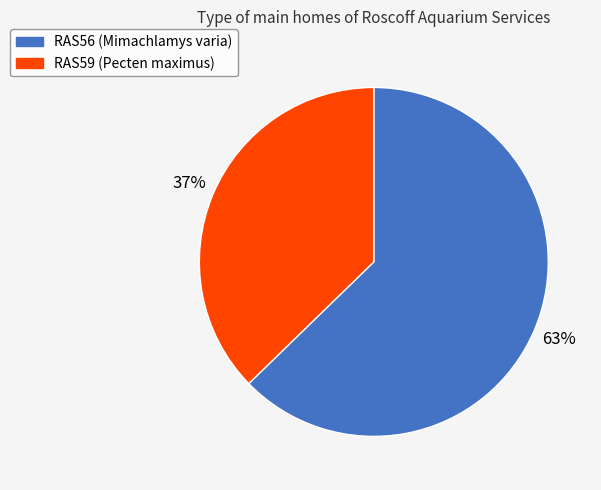

To the nearest percent, what is the average slice percentage?

50%